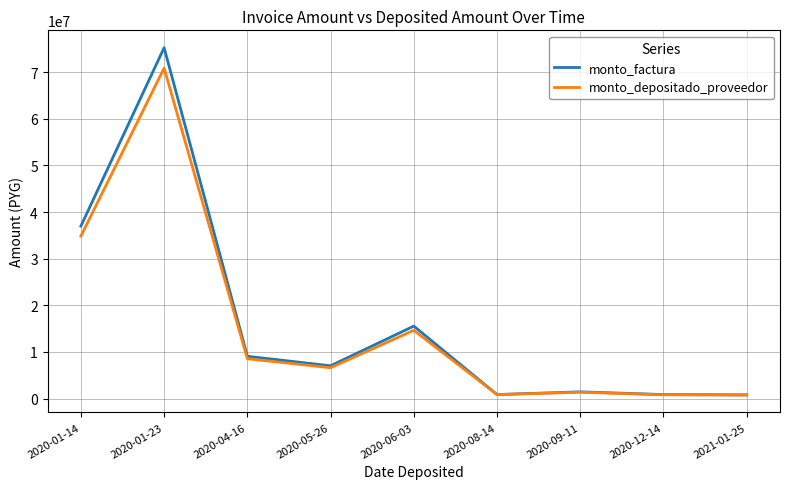

What is the approximate value of monto_factura at 2020-04-16, to the nearest 100?

9061500